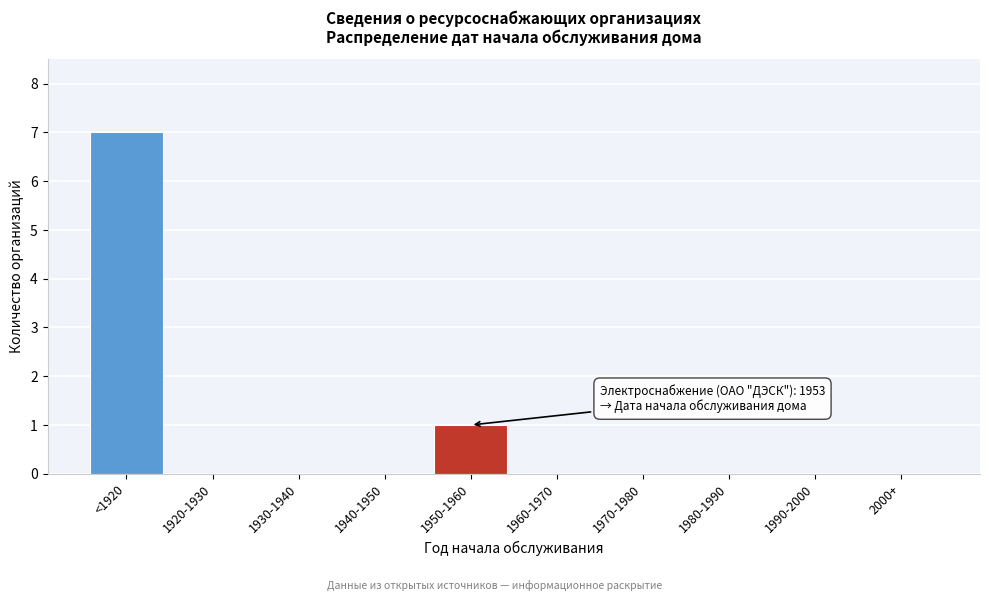

Reading left to right, transcribe all the data shown in this chart.

<1920=7	1920-1930=0	1930-1940=0	1940-1950=0	1950-1960=1	1960-1970=0	1970-1980=0	1980-1990=0	1990-2000=0	2000+=0